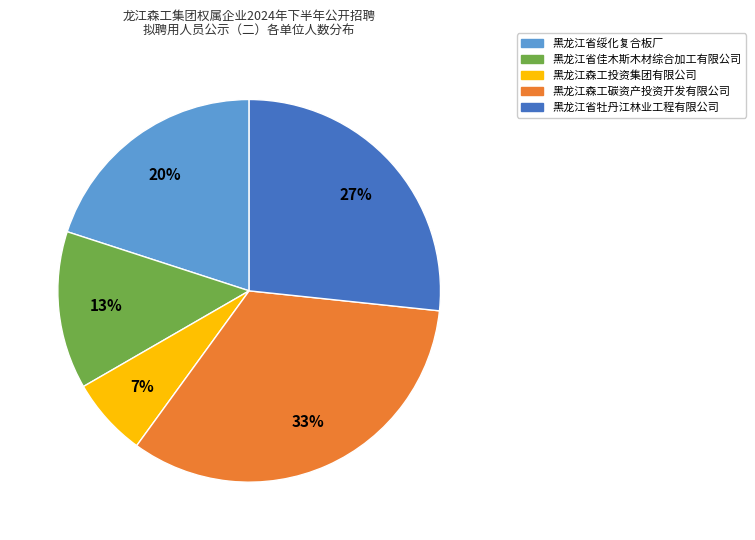

Which slice is the largest?

黑龙江森工碳资产投资开发有限公司